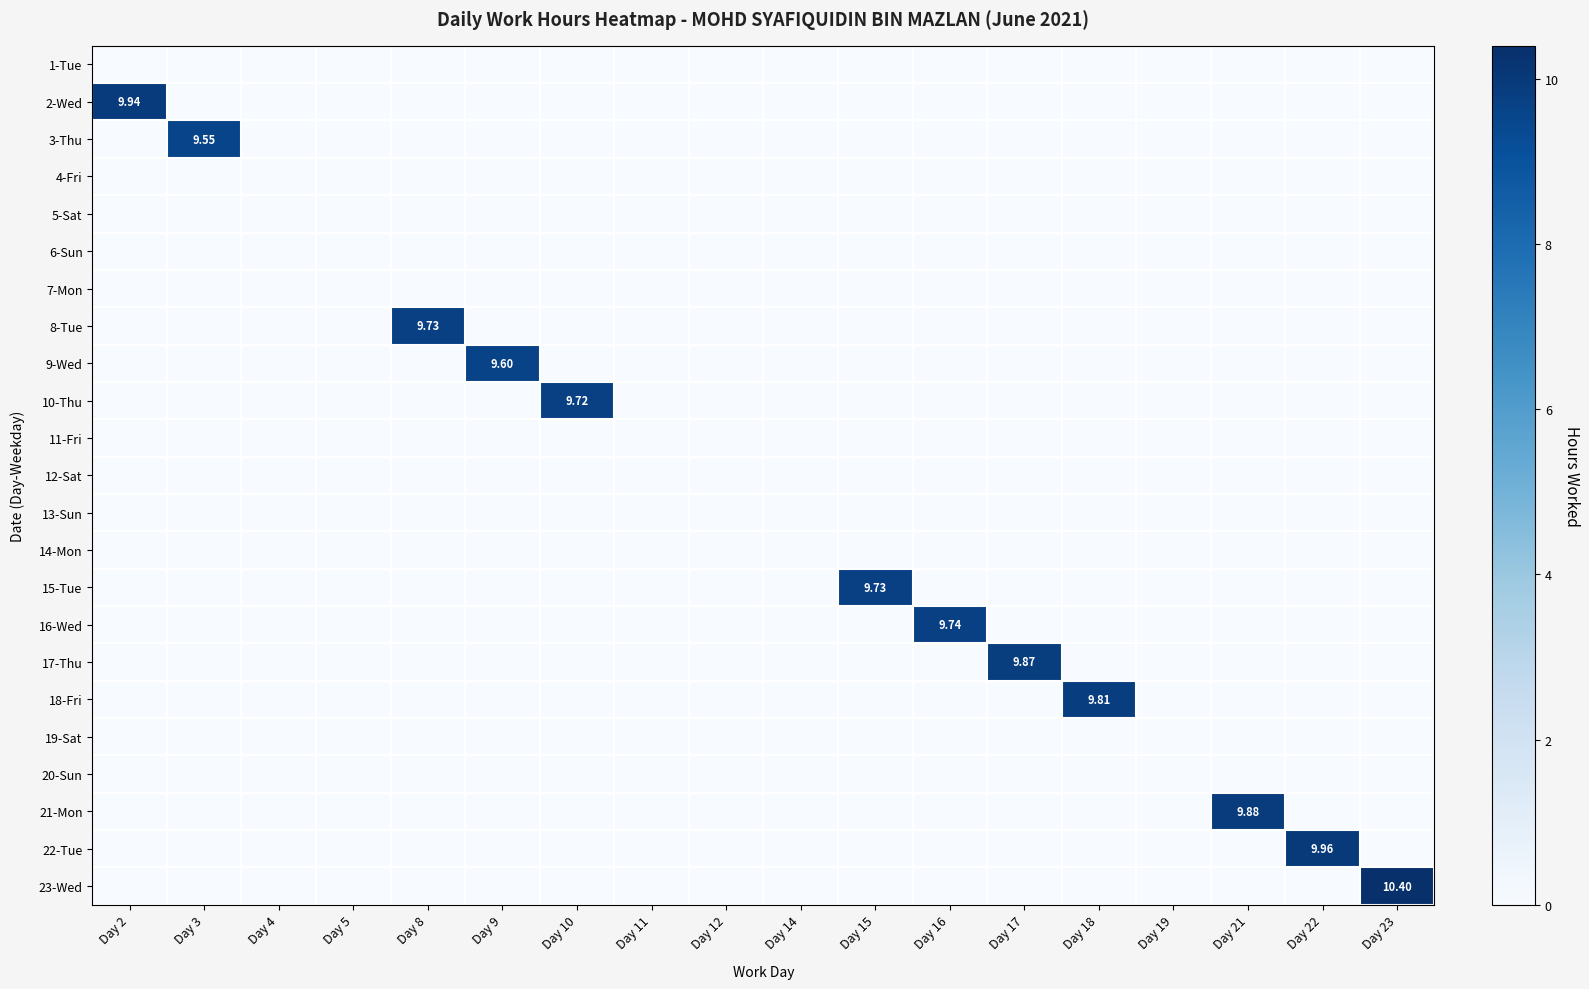

Is it true that 2-Wed equals 0.0 at Day 11?

True